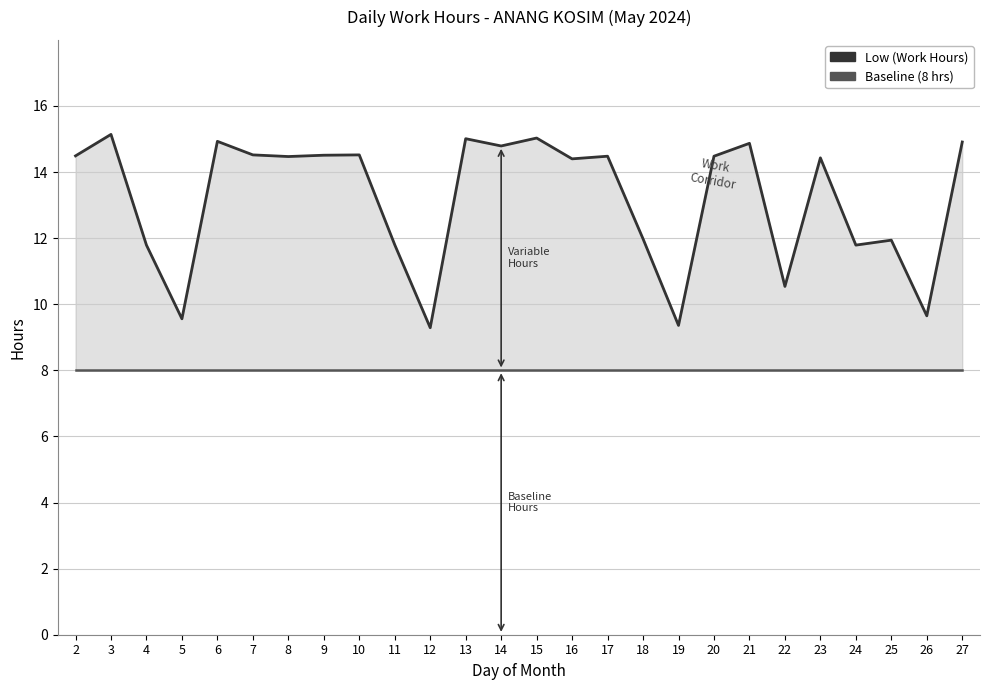

Where is Low (Work Hours) nearest to the value 12?

18